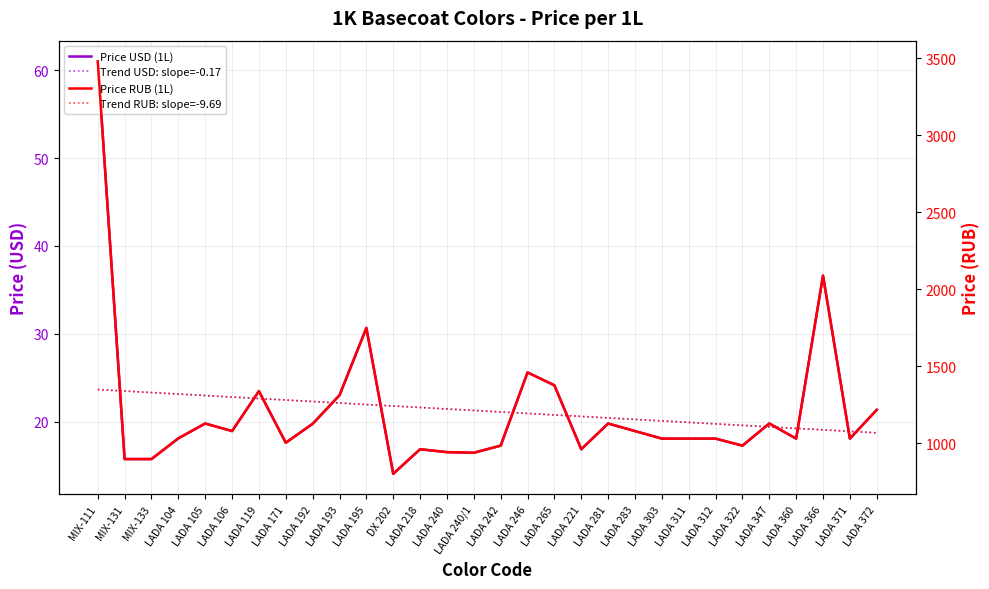

What is the difference between the second highest and minimum values in the Trend RUB: slope=-9.69 series?

271.3